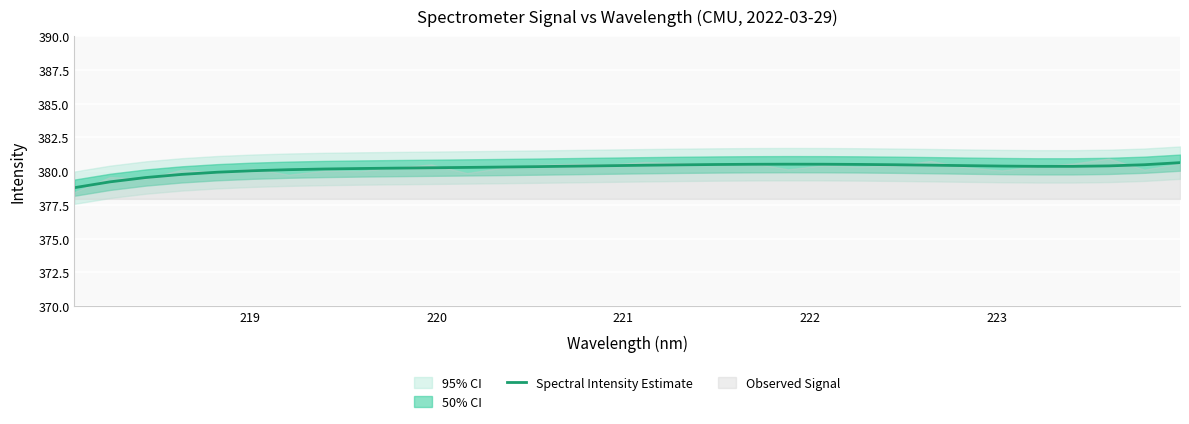

What is the minimum value for Spectral Intensity Estimate?

378.8